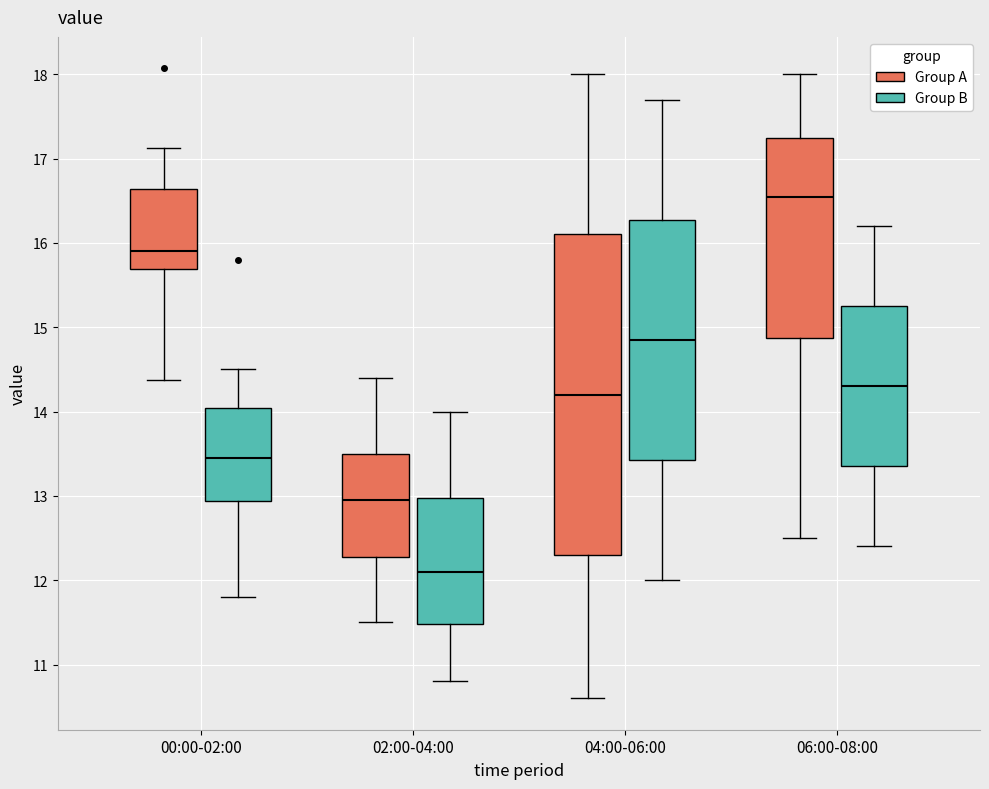

Reading left to right, read every box against the y-axis: the position of its median line, the range the box covers, and the ends of its whiskers. The values are not printed on the chart, so give them approximately, as read against the axis.

00:00-02:00 (Group A): median 15.9, box 15.7 to 16.6, whiskers 14.4 to 17.1
00:00-02:00 (Group B): median 13.5, box 12.9 to 14.0, whiskers 11.8 to 14.5
02:00-04:00 (Group A): median 13.0, box 12.3 to 13.5, whiskers 11.5 to 14.4
02:00-04:00 (Group B): median 12.1, box 11.5 to 13.0, whiskers 10.8 to 14.0
04:00-06:00 (Group A): median 14.2, box 12.3 to 16.1, whiskers 10.6 to 18.0
04:00-06:00 (Group B): median 14.9, box 13.4 to 16.3, whiskers 12.0 to 17.7
06:00-08:00 (Group A): median 16.6, box 14.9 to 17.3, whiskers 12.5 to 18.0
06:00-08:00 (Group B): median 14.3, box 13.4 to 15.3, whiskers 12.4 to 16.2